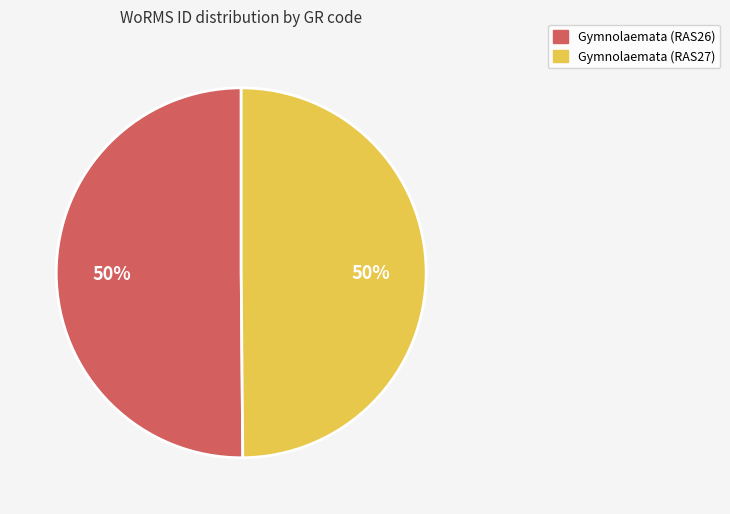

To the nearest percent, what percentage of the pie is Gymnolaemata (RAS26)?

50%